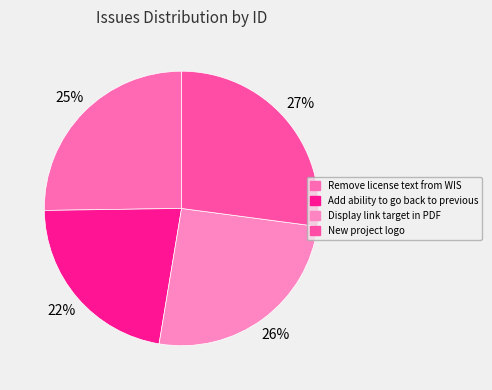

What is the largest slice in the pie chart?

New project logo